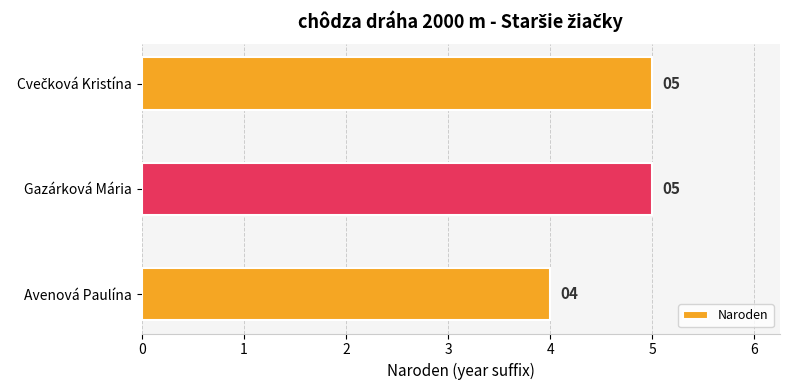

The value at Gazárková Mária is 5. True or false?

True